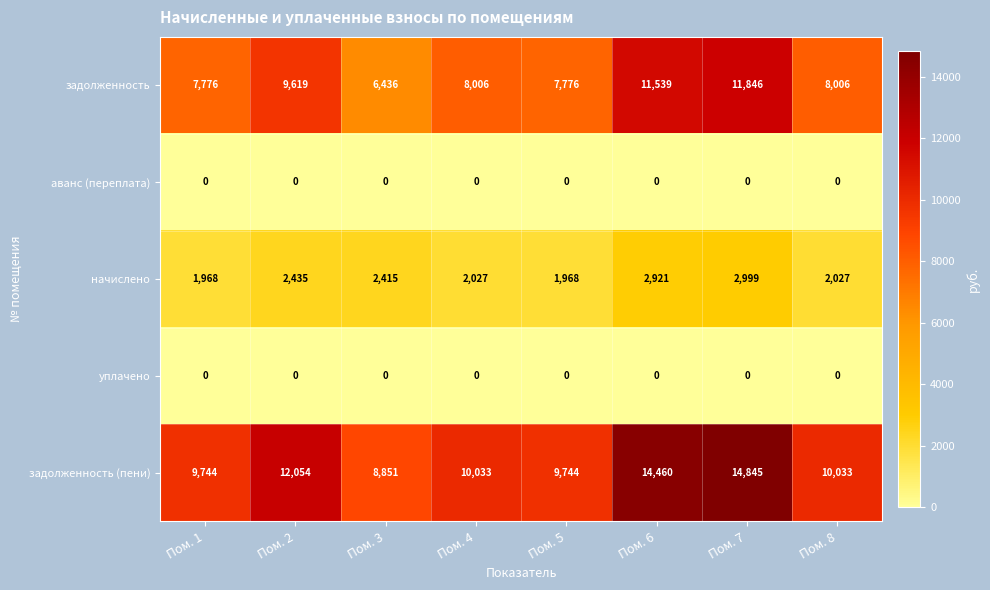

Read the начислено value at Пом. 8.

2027